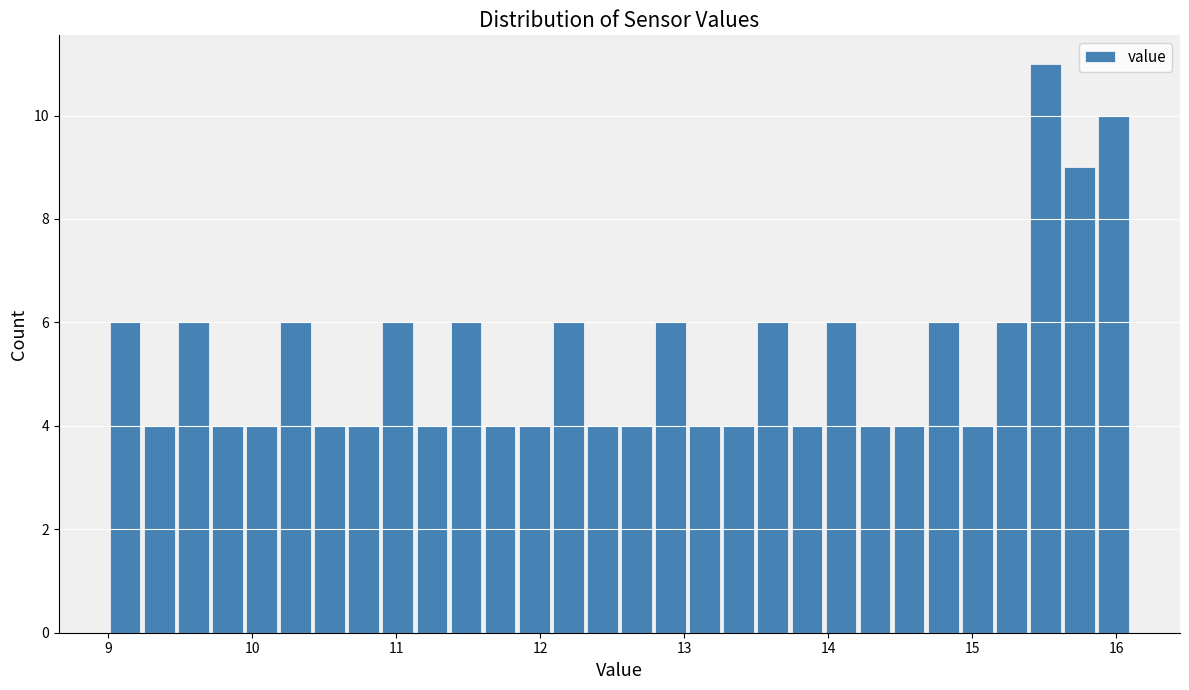

Around what value on the x-axis is the tallest bar? Give the approximate position of its centre, as read against the axis.

15.5